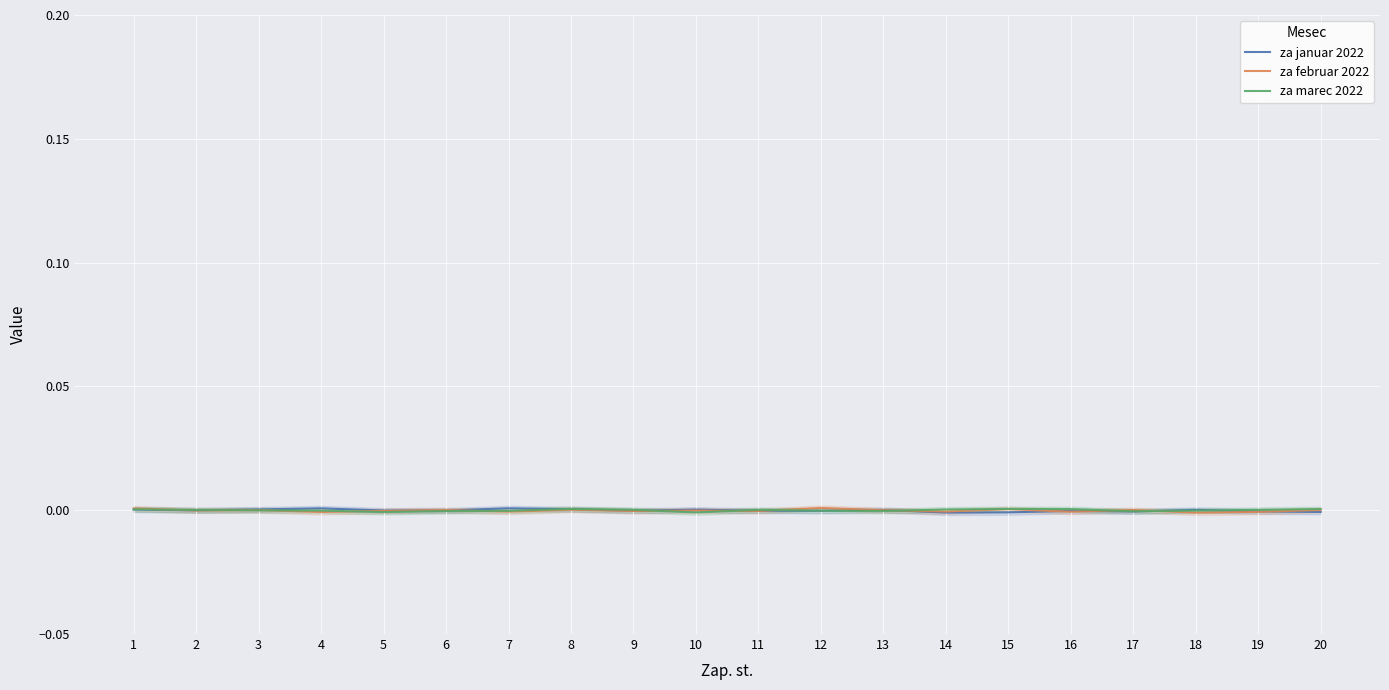

Does the chart display data point markers on the line(s)?

No